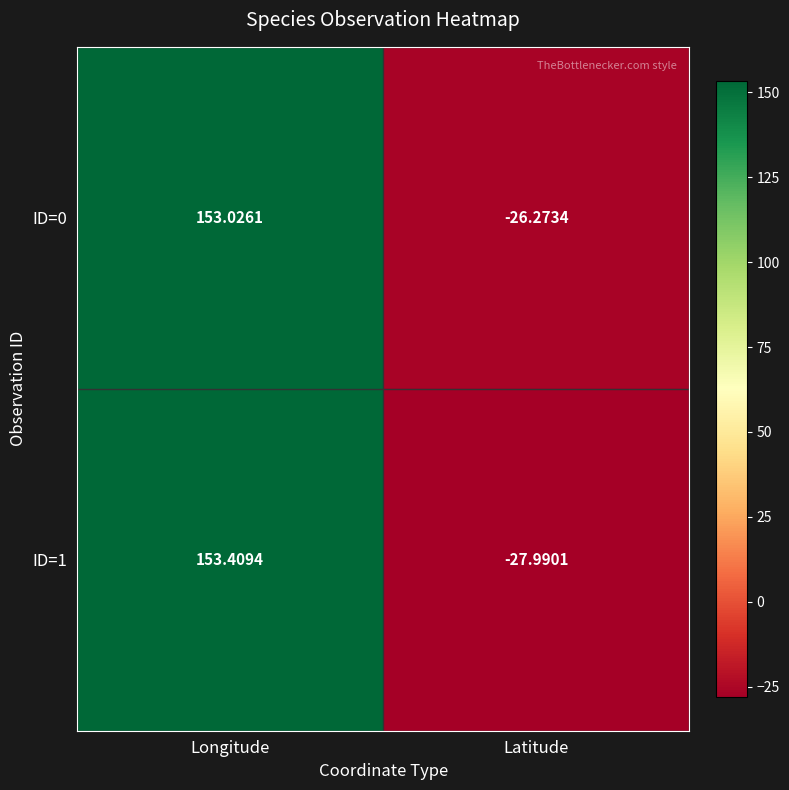

At which label does ID=1 reach its minimum?

Latitude